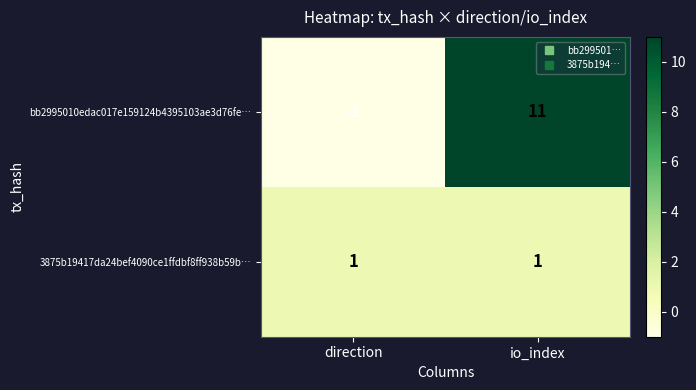

What is the approximate value of bb2995010edac017e159124b4395103ae3d76fe… at io_index?

11